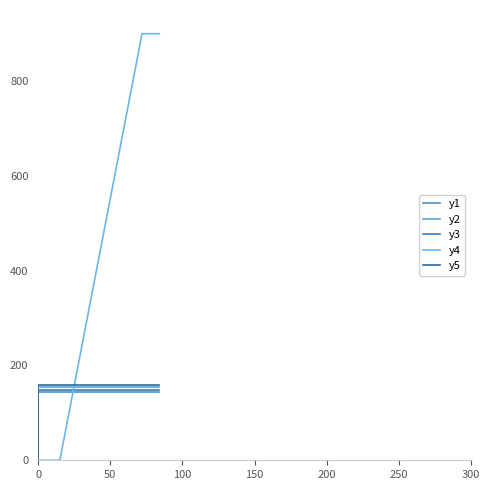

At how many categories does at least one series exceed 665?

2